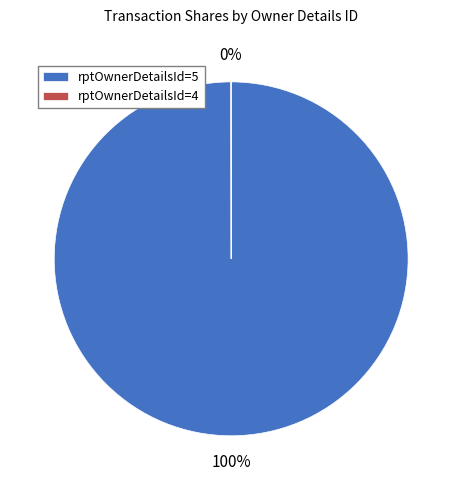

To the nearest percent, what is the difference between the largest and smallest slice percentages?

100%